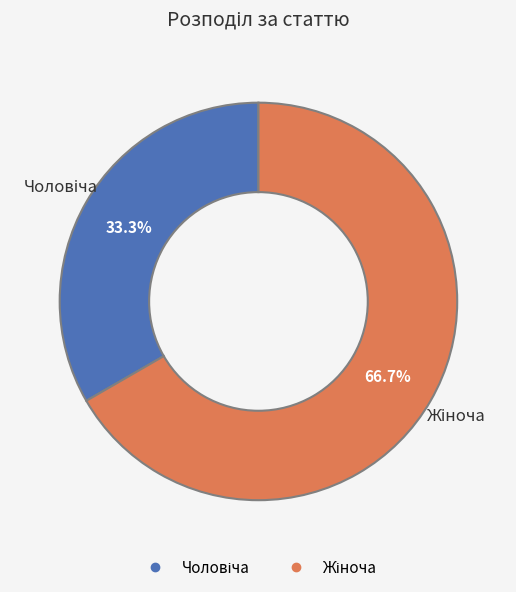

Does any single category account for the majority?

Yes